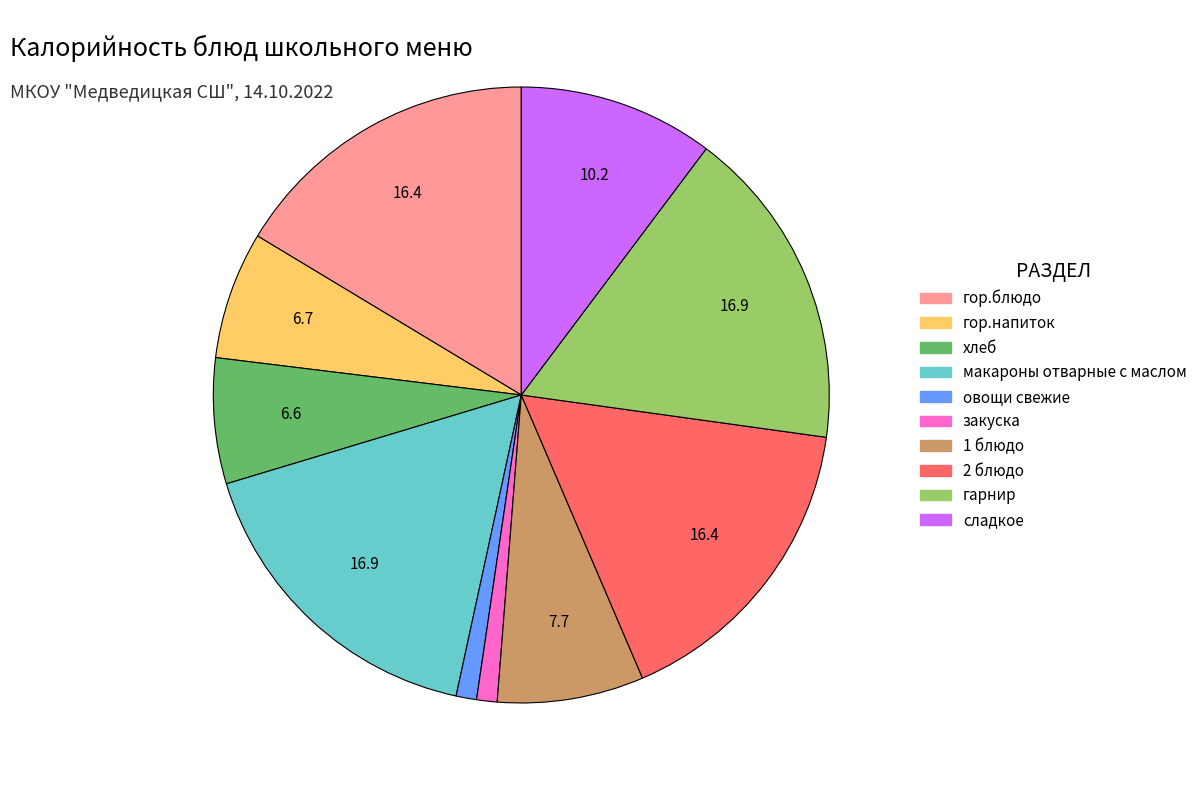

Is the sum of хлеб and сладкое greater than half?

No